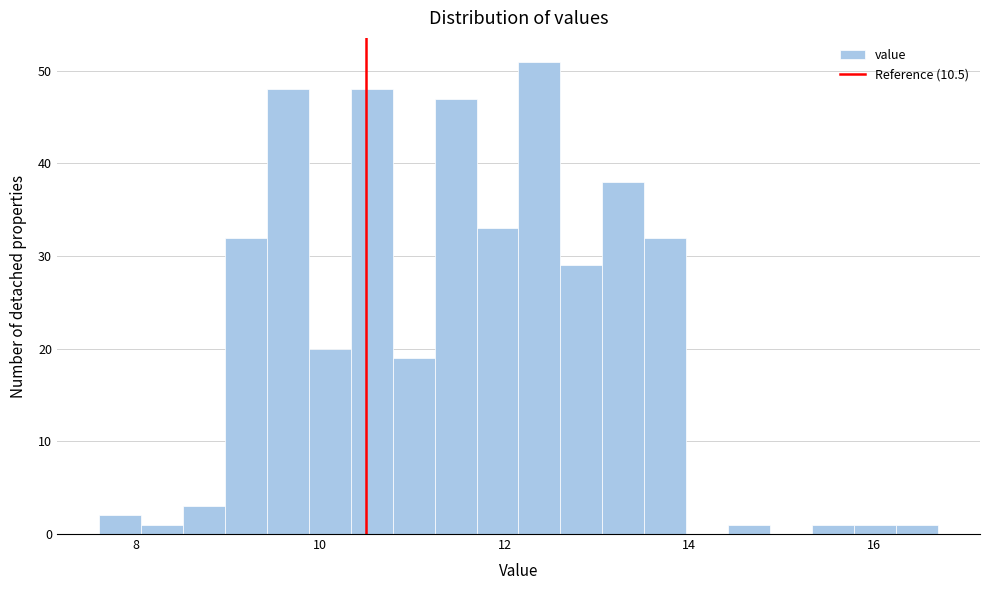

Read against the x-axis, roughly where is the centre of the tallest bar?

12.4